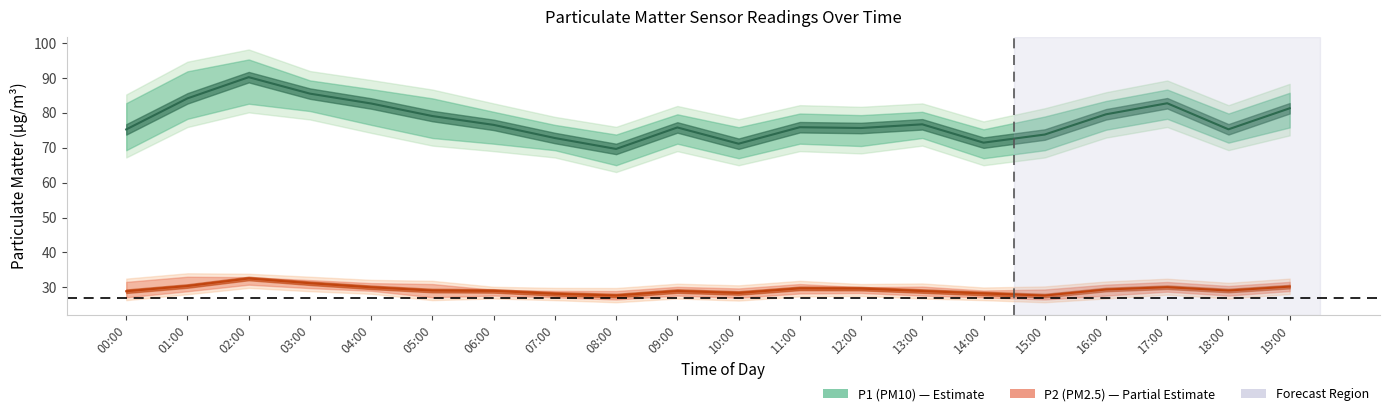

Where is the first local minimum for P1 line?

08:00